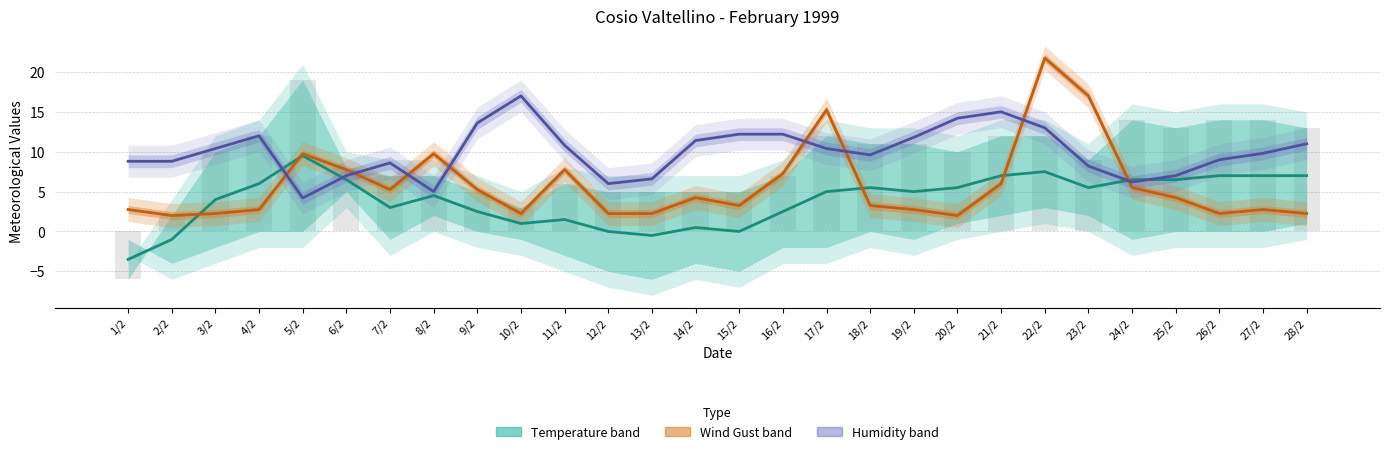

What is the sum of all Wind Gust /4 (km/h) values?

161.8